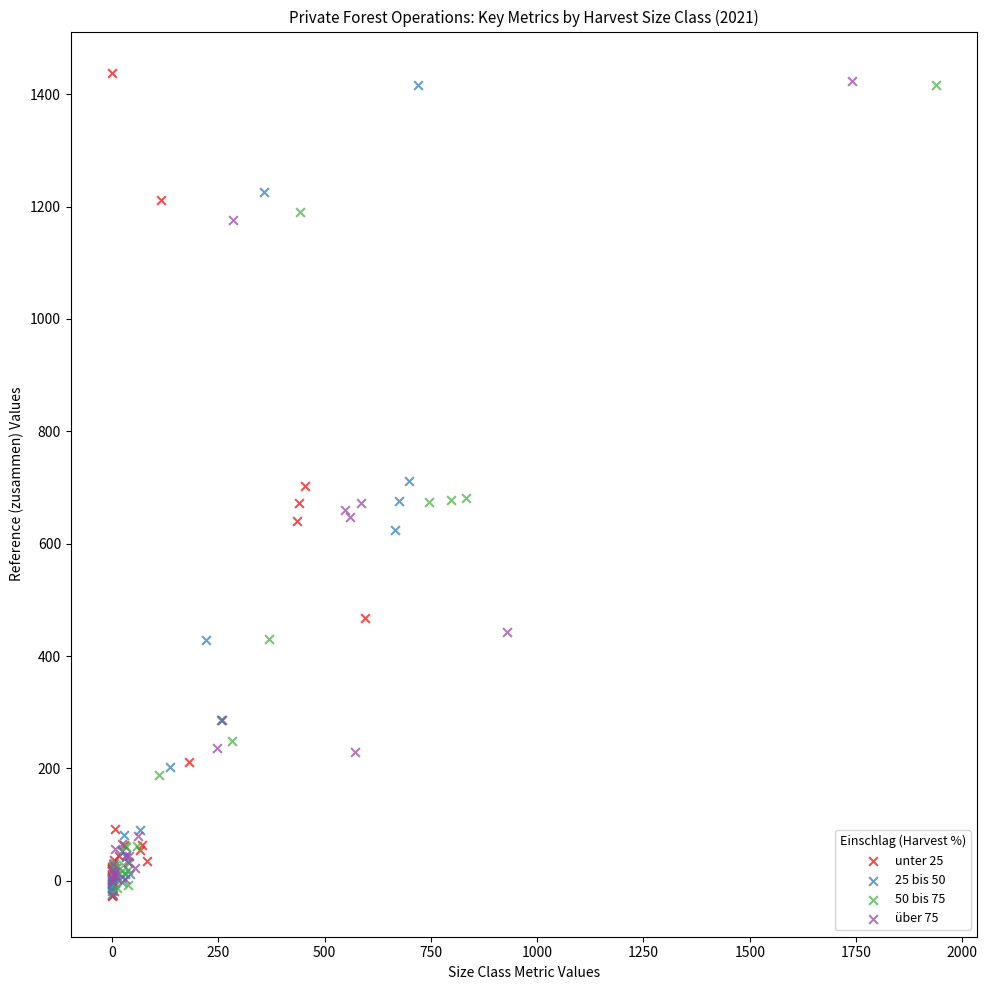

What are all the series names shown in the legend?

unter 25, 25 bis 50, 50 bis 75, über 75